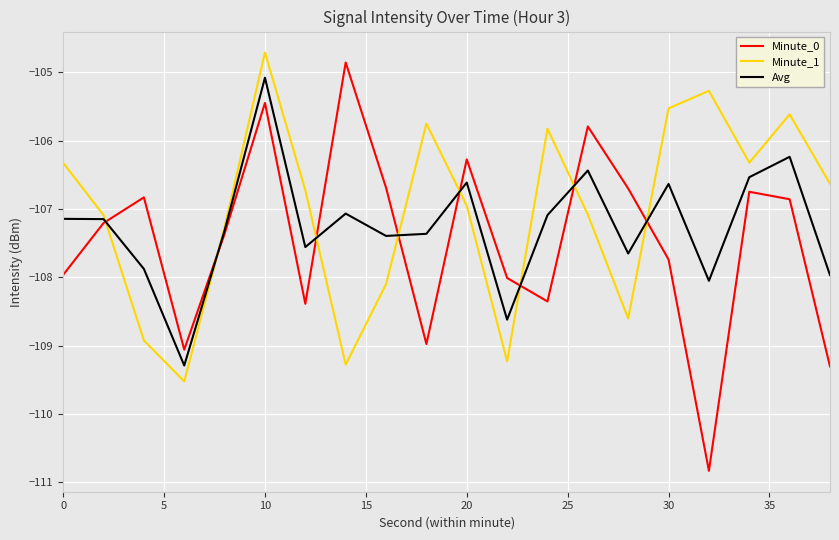

What is the maximum value shown in the chart?

-104.7